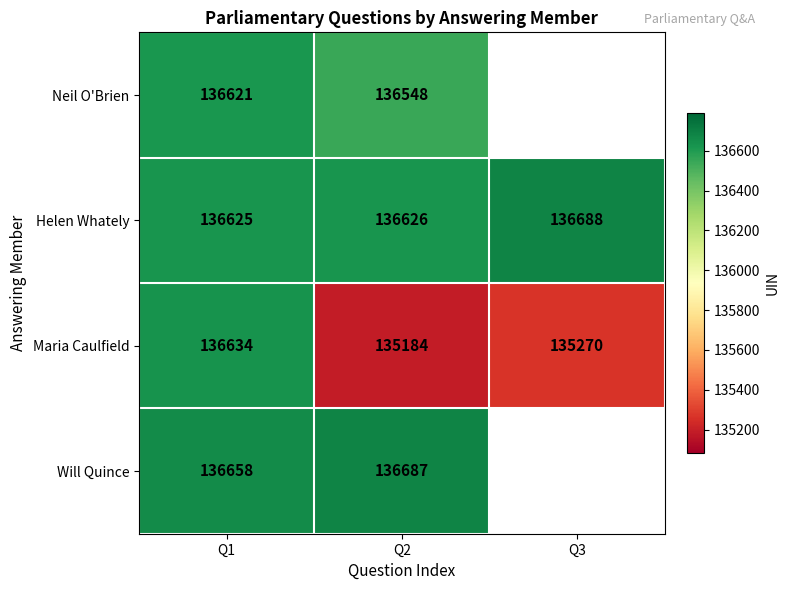

What is the sum of the Helen Whately values at Q2 and Q3?

273314